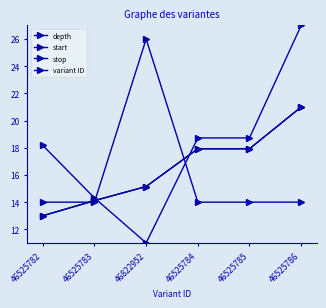

True or false: start has a value of 29.2 at 46525785.

False